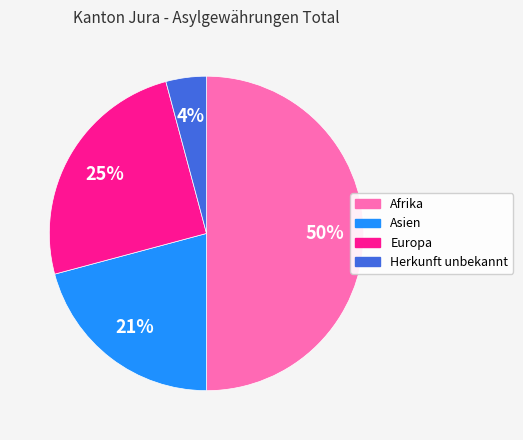

To the nearest percent, what is the average slice percentage?

25%